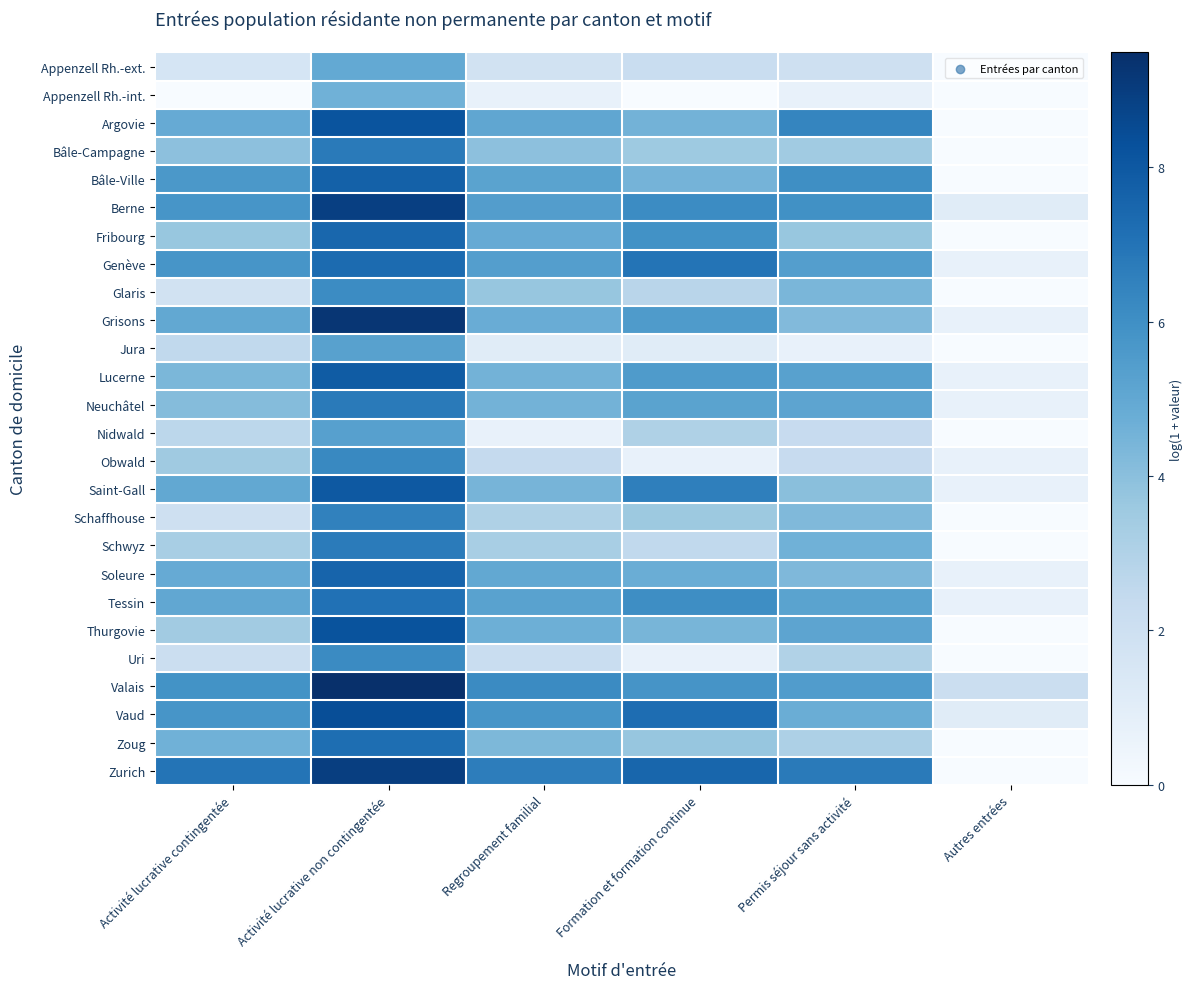

Which series has the widest spread of values?

Zurich